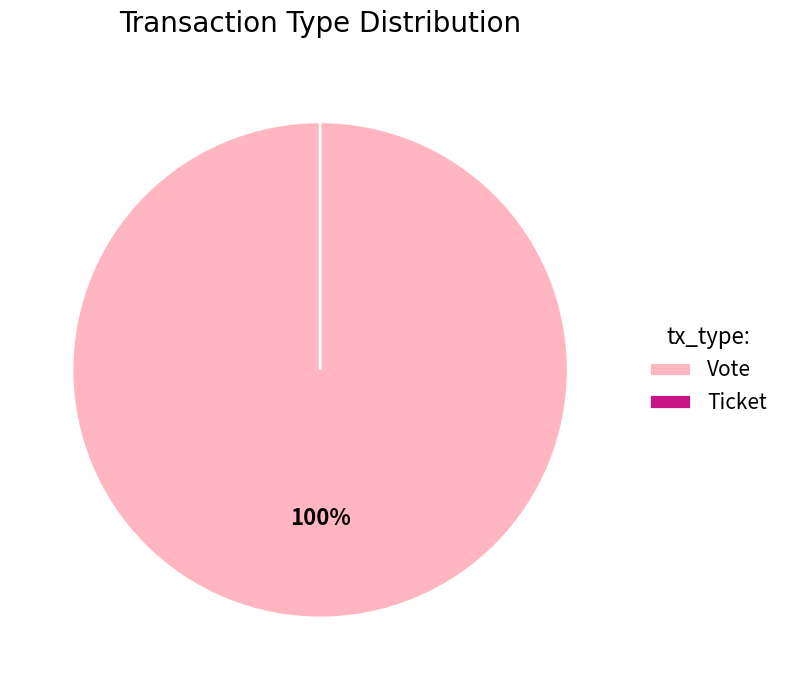

What percentage do Ticket and Vote together represent?

100.0%